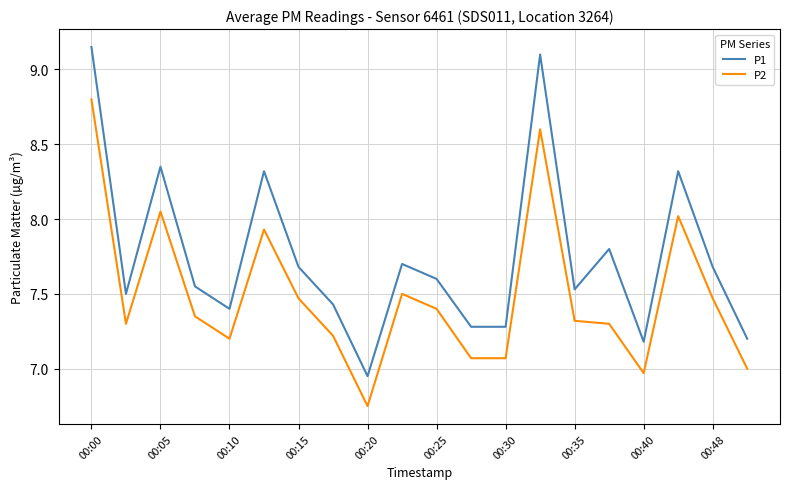

What is the difference between the maximum and minimum values in the P1 series?

2.2